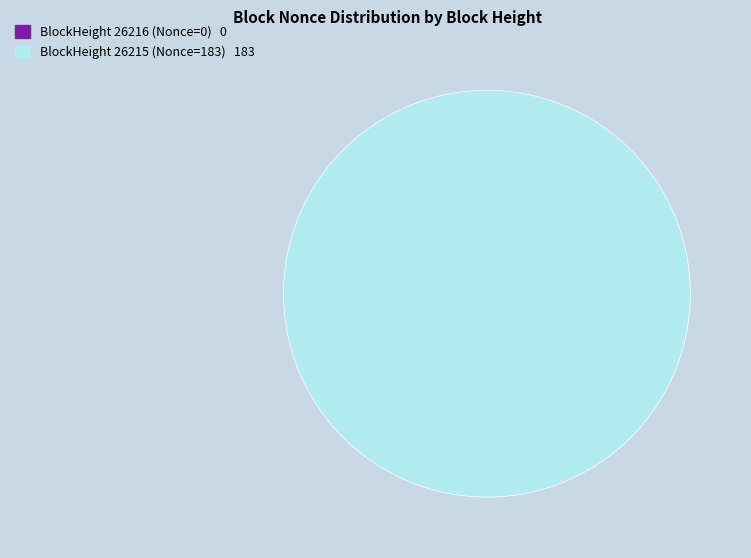

Which slice represents more than half of the pie?

26215